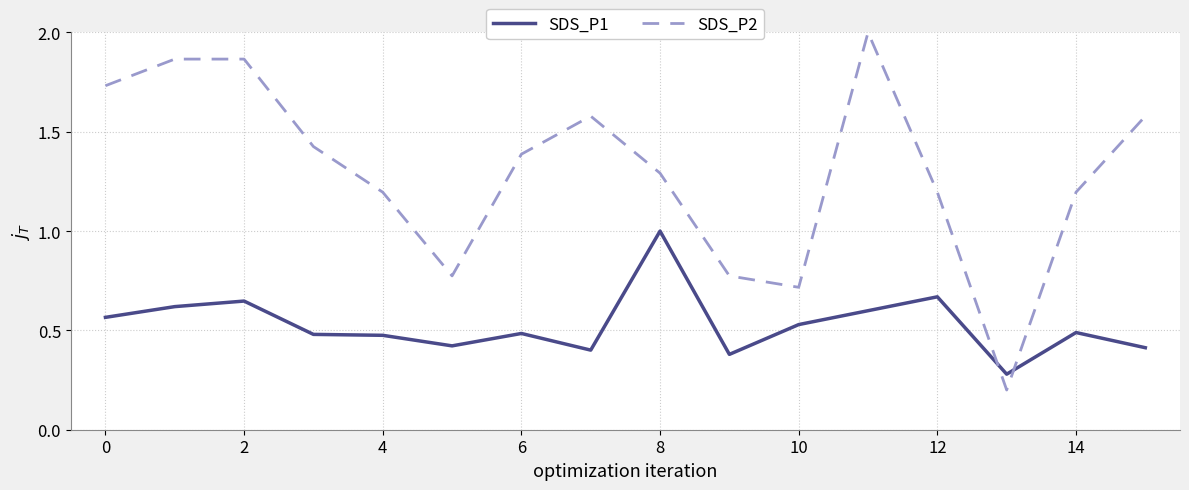

How many values in the SDS_P2 series exceed 1?

12